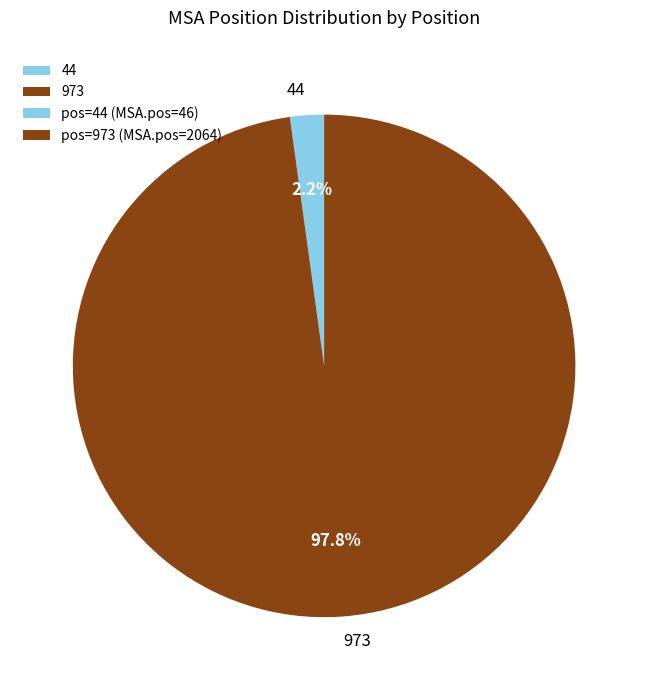

To the nearest percent, what is the combined percentage of 44 and 973?

100%